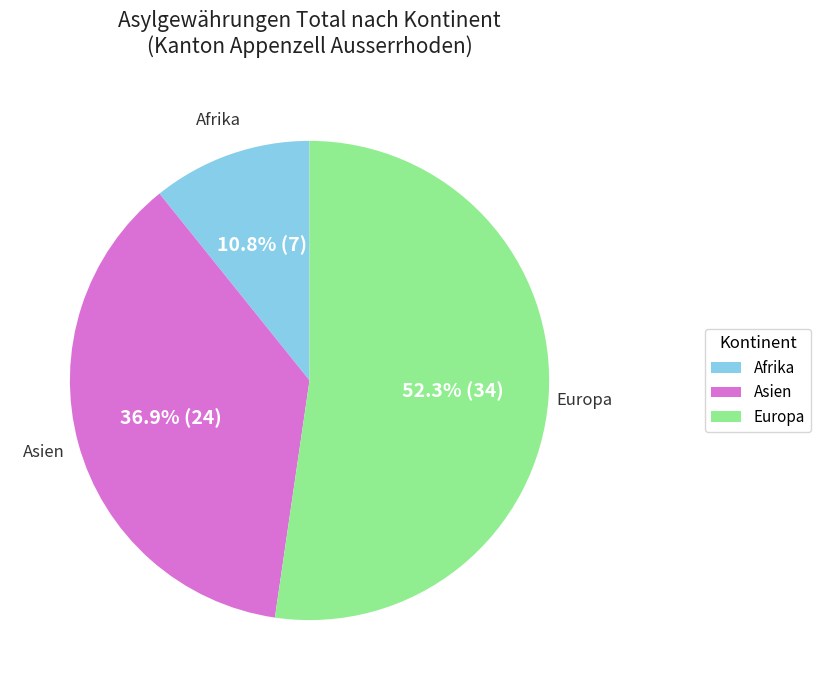

Combined, what portion of the pie is Europa and Asien?

89.2%